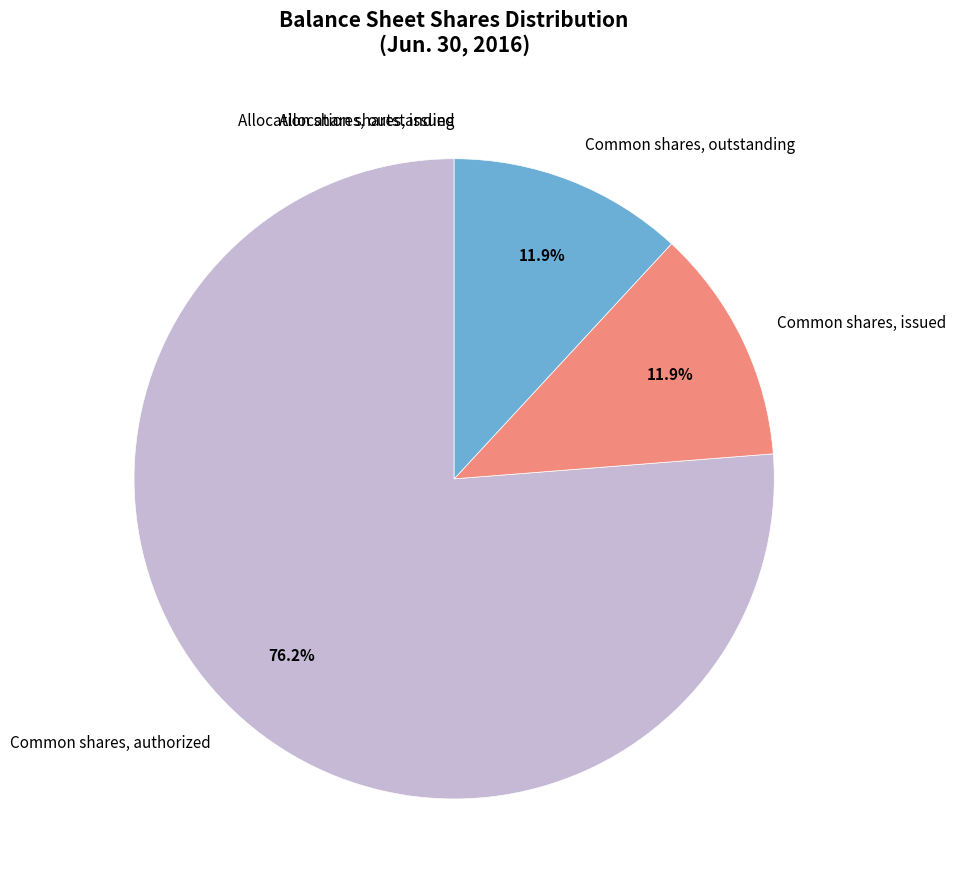

What is the largest slice in the pie chart?

Common shares, authorized